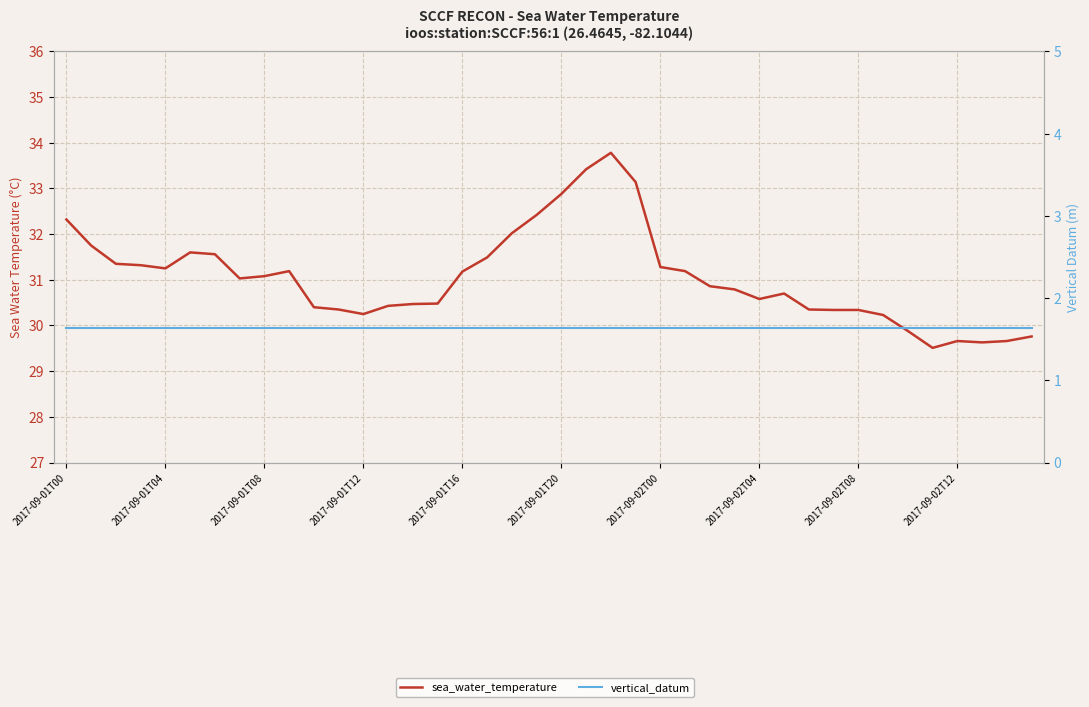

At which label is vertical_datum closest to 1?

2017-09-01T00